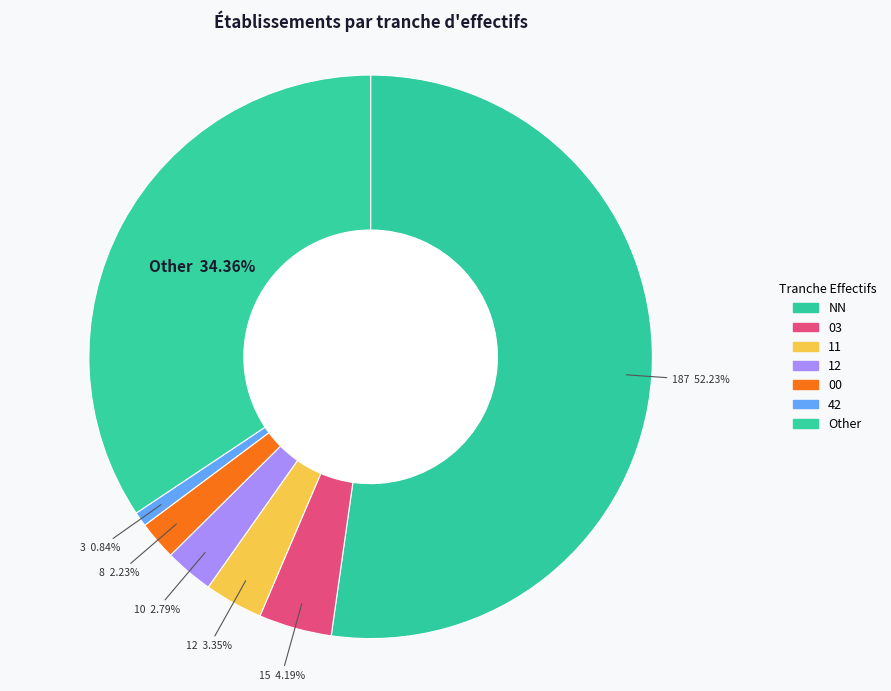

Which slice is the smallest?

42